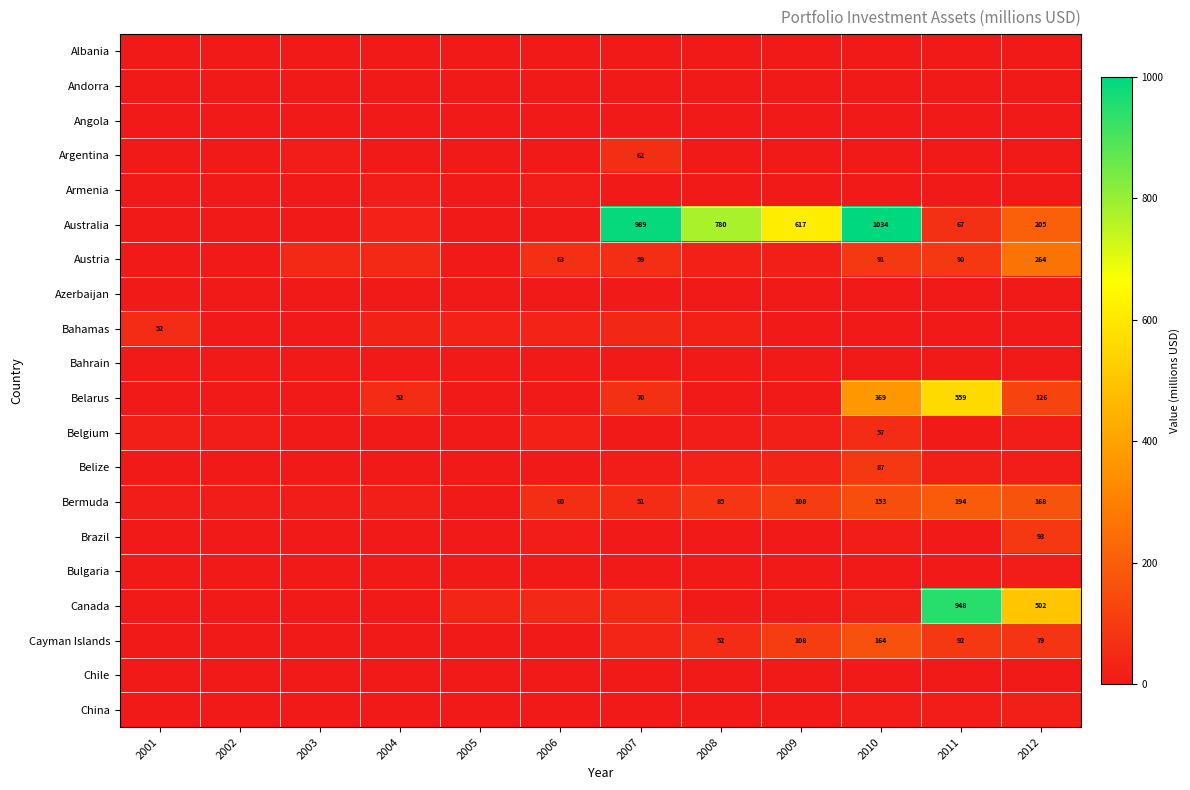

Which category has the highest value in the Belize series?

2010